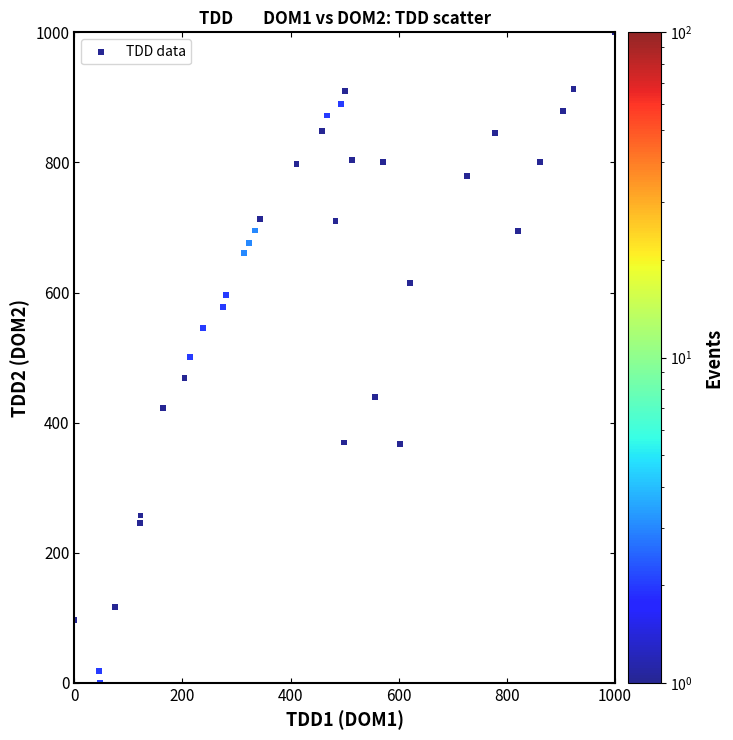

What is the range of X values (max minus min)?

1000.0